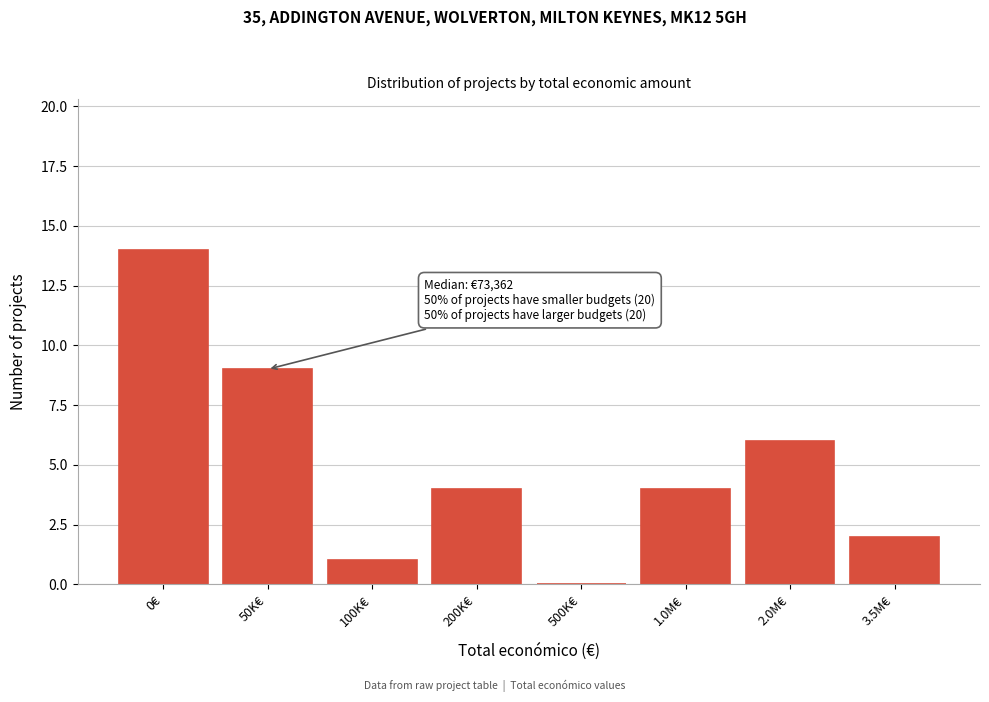

Reading left to right, extract all data points from this chart.

0€=14	50K€=9	100K€=1	200K€=4	500K€=0	1.0M€=4	2.0M€=6	3.5M€=2